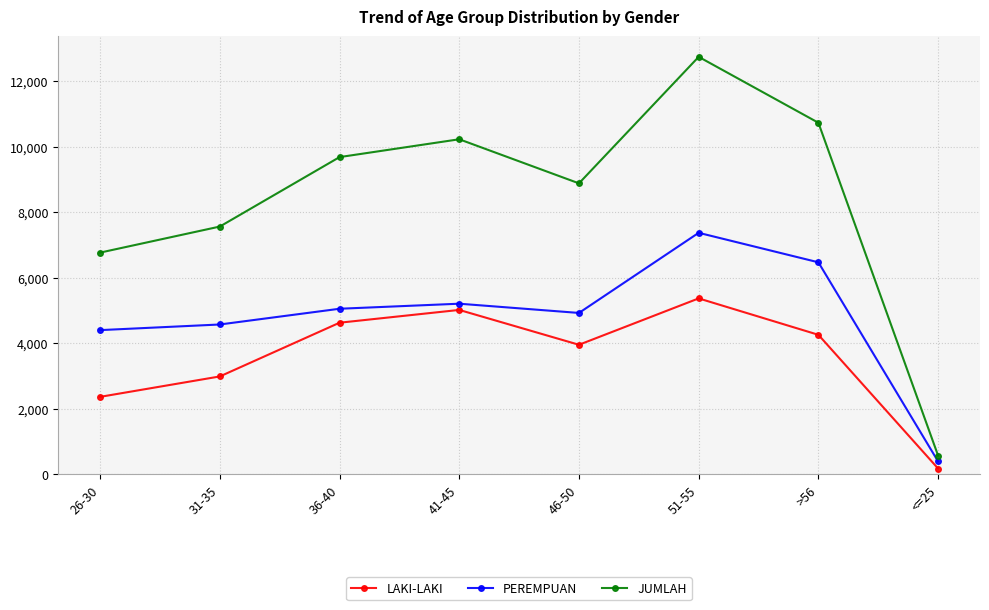

At 36-40, list the series in order from smallest to largest.

LAKI-LAKI, PEREMPUAN, JUMLAH